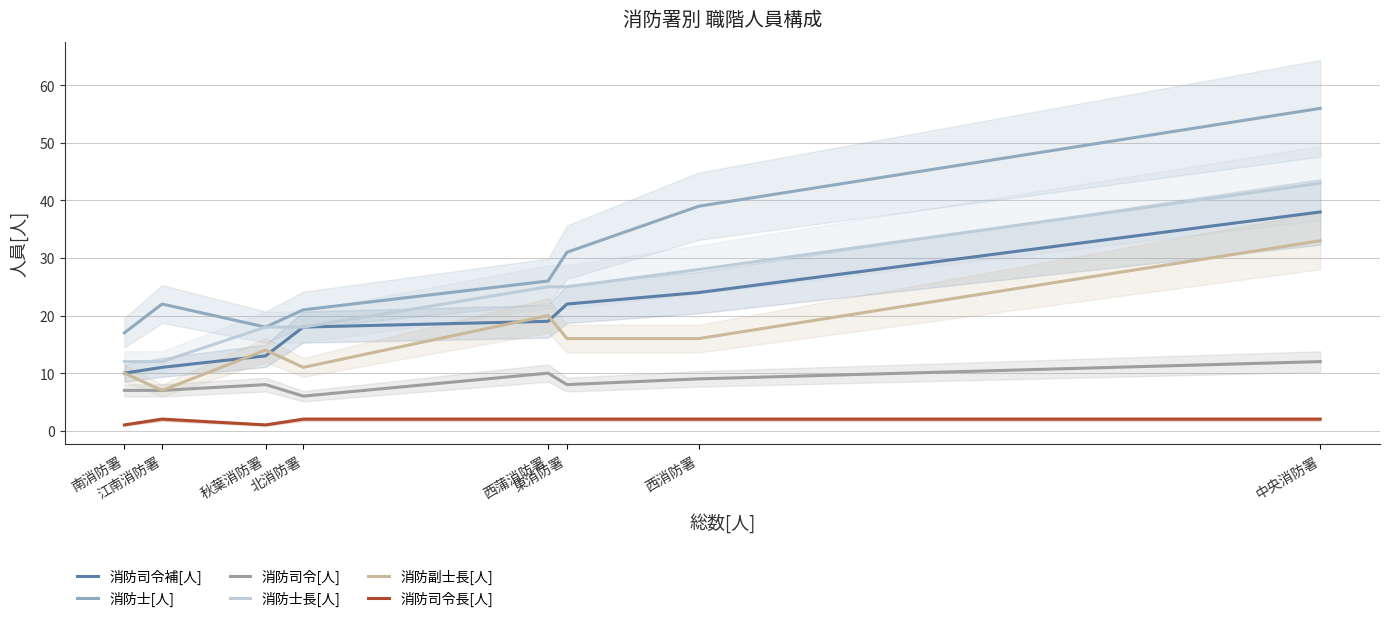

True or false: 消防士[人] and 消防司令[人] cross at least once.

False